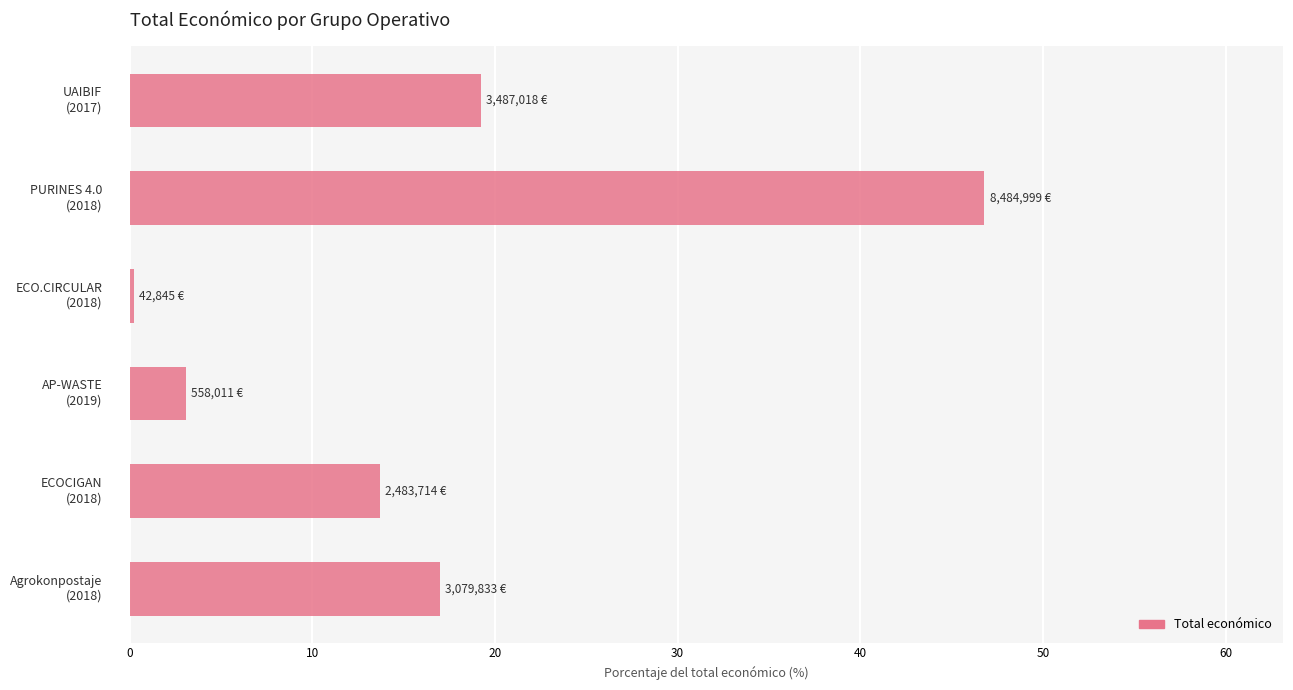

What is the greatest value displayed?

46.8